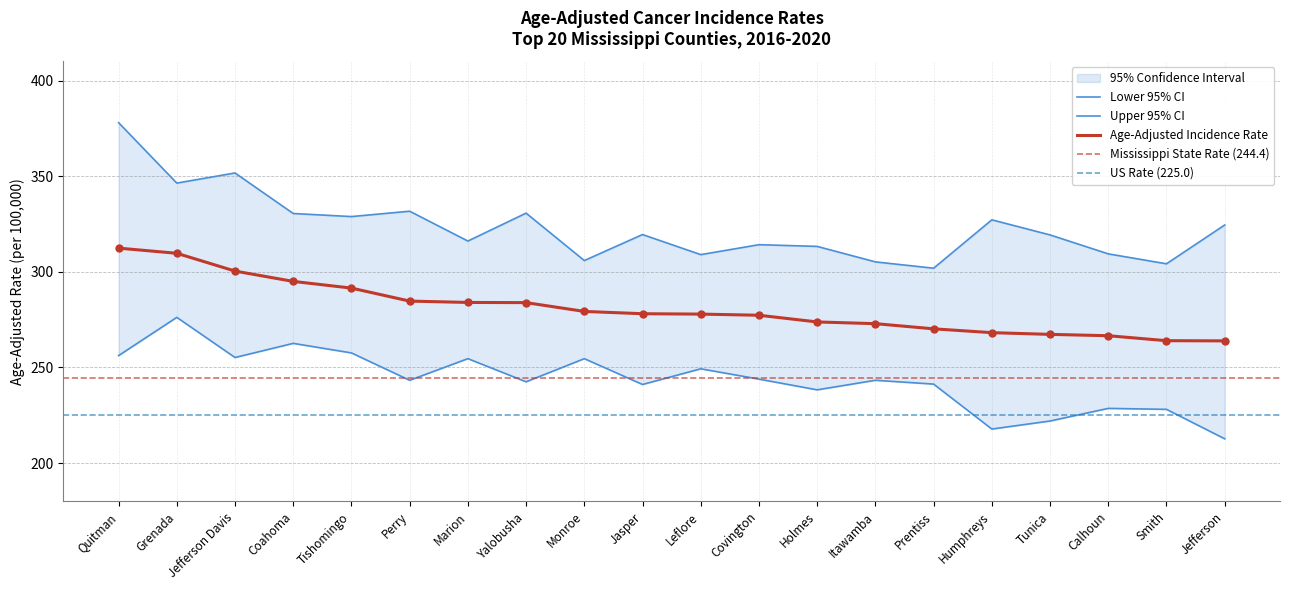

What is the difference between the Upper 95% CI values at Prentiss and Tishomingo?

27.0